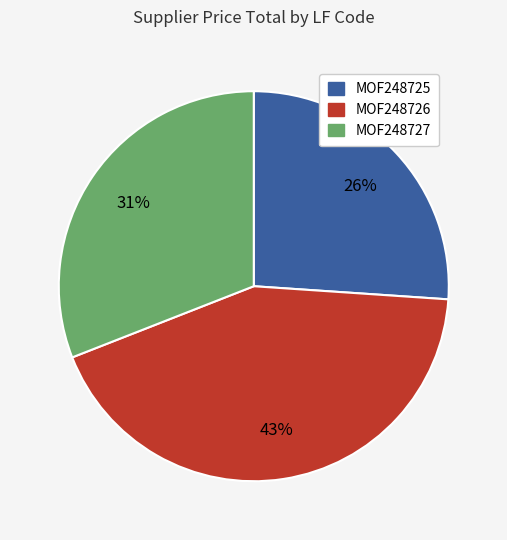

To the nearest percent, what is the difference between the largest and smallest slice percentages?

17%